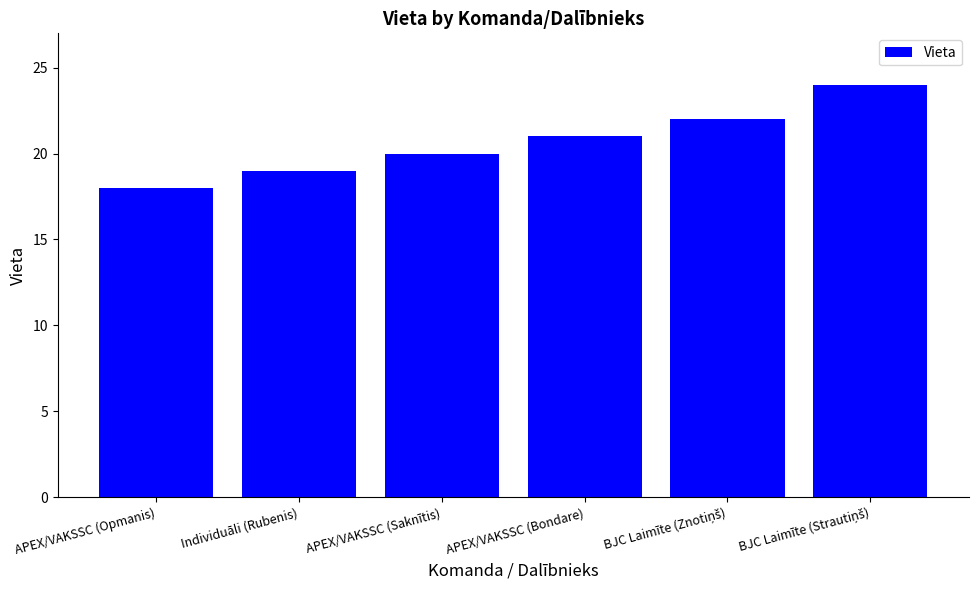

Reading left to right, what are all the values shown in this chart?

18	19	20	21	22	24